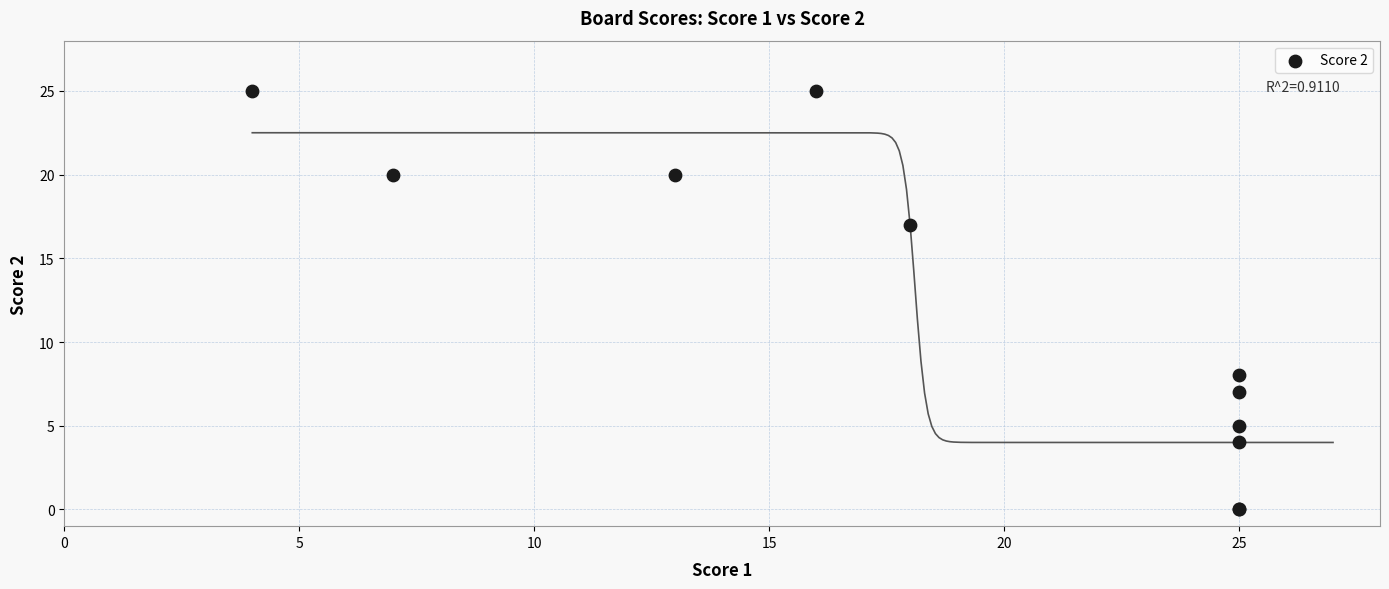

What Y value in the scatter plot is closest to 12?

8